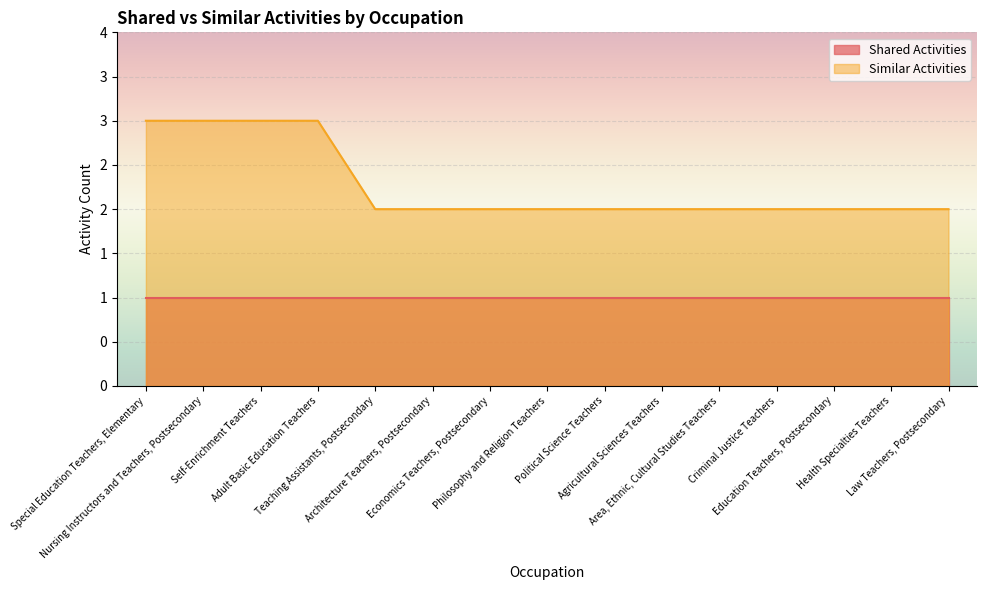

Reading left to right, what are all the values shown in this chart?

Special Education Teachers, Elementary=3	Nursing Instructors and Teachers, Postsecondary=3	Self-Enrichment Teachers=3	Adult Basic Education Teachers=3	Teaching Assistants, Postsecondary=2	Architecture Teachers, Postsecondary=2	Economics Teachers, Postsecondary=2	Philosophy and Religion Teachers=2	Political Science Teachers=2	Agricultural Sciences Teachers=2	Area, Ethnic, Cultural Studies Teachers=2	Criminal Justice Teachers=2	Education Teachers, Postsecondary=2	Health Specialties Teachers=2	Law Teachers, Postsecondary=2